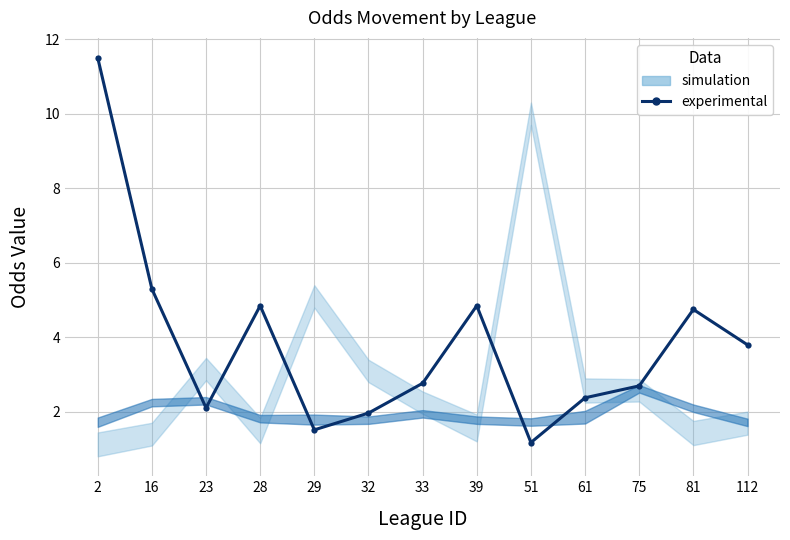

Rank the categories by value from lowest to highest.

51, 29, 32, 23, 61, 75, 33, 112, 81, 28, 39, 16, 2